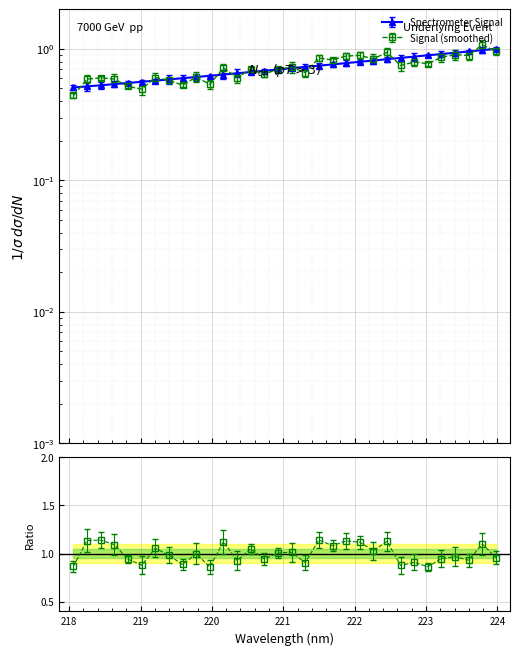

How many categories are shown in the chart?

32